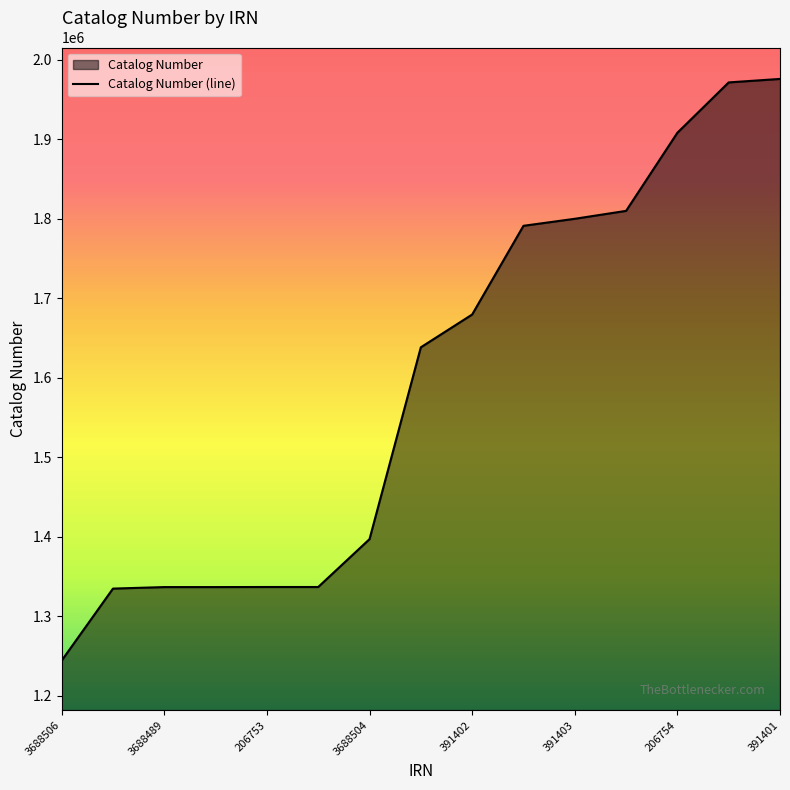

What is the difference between the maximum and second lowest values?

641002